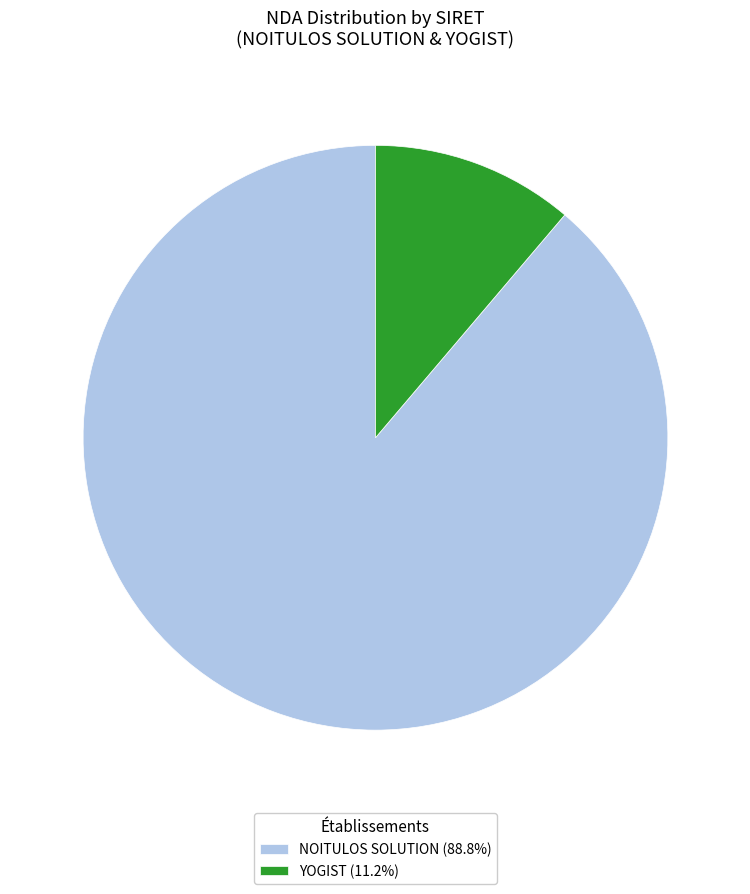

Is there a majority slice in this chart?

Yes